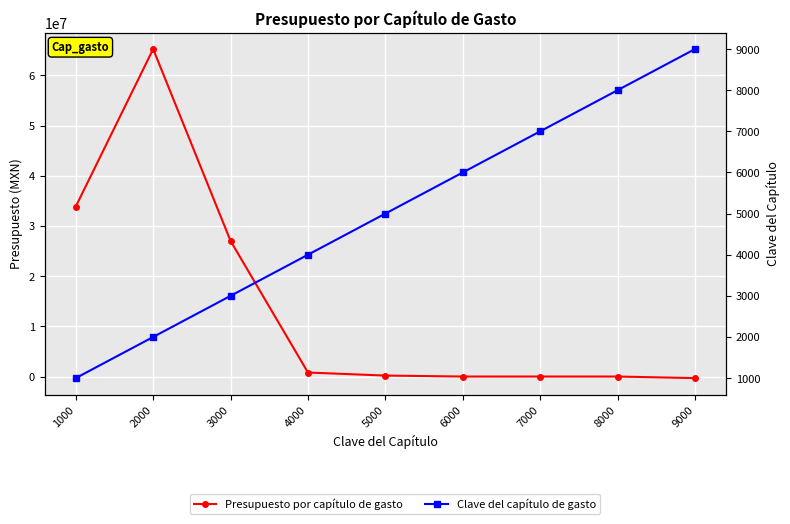

What is the sum of the Presupuesto por capítulo de gasto values at 6000 and 4000?

798745.0